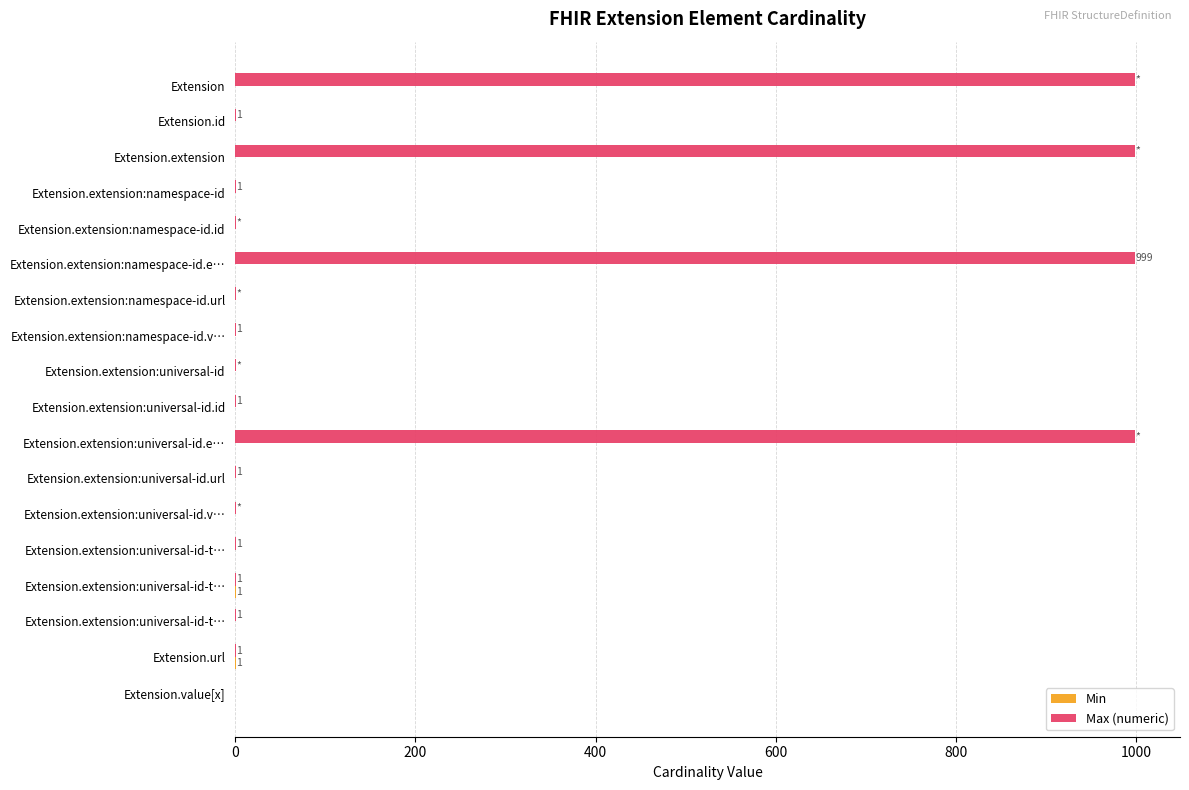

Count the number of data series in this chart.

2